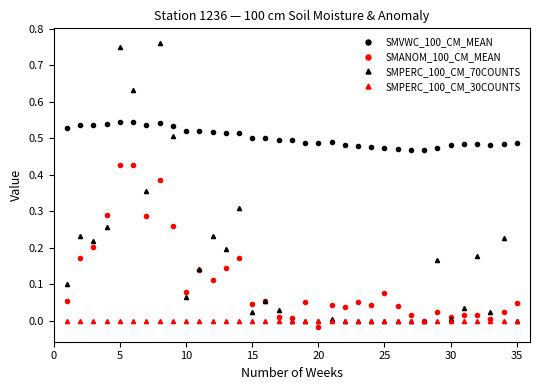

List the series in order of their peak value, highest first.

SMPERC_100_CM_70COUNTS, SMVWC_100_CM_MEAN, SMANOM_100_CM_MEAN, SMPERC_100_CM_30COUNTS